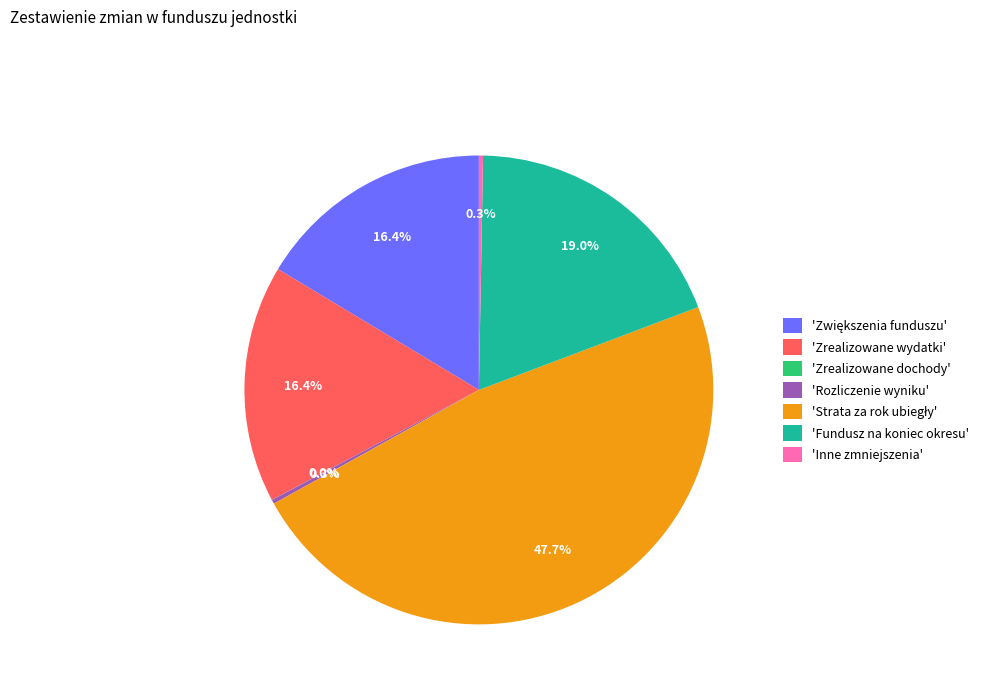

Which has a higher value, 'Fundusz na koniec okresu' or 'Rozliczenie wyniku'?

'Fundusz na koniec okresu'